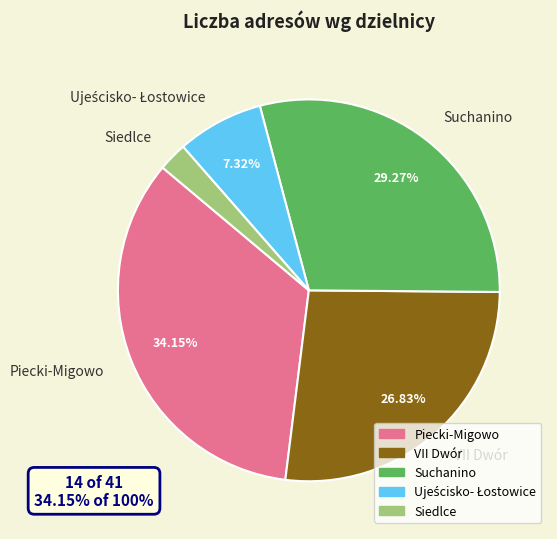

How many slices are in this pie chart?

5